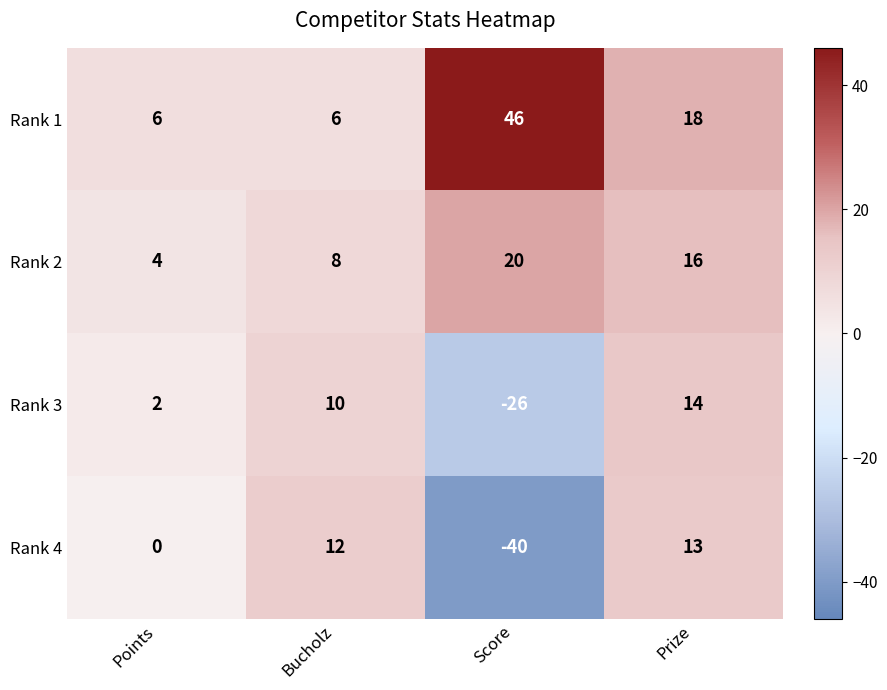

Count the number of categories in the chart.

4